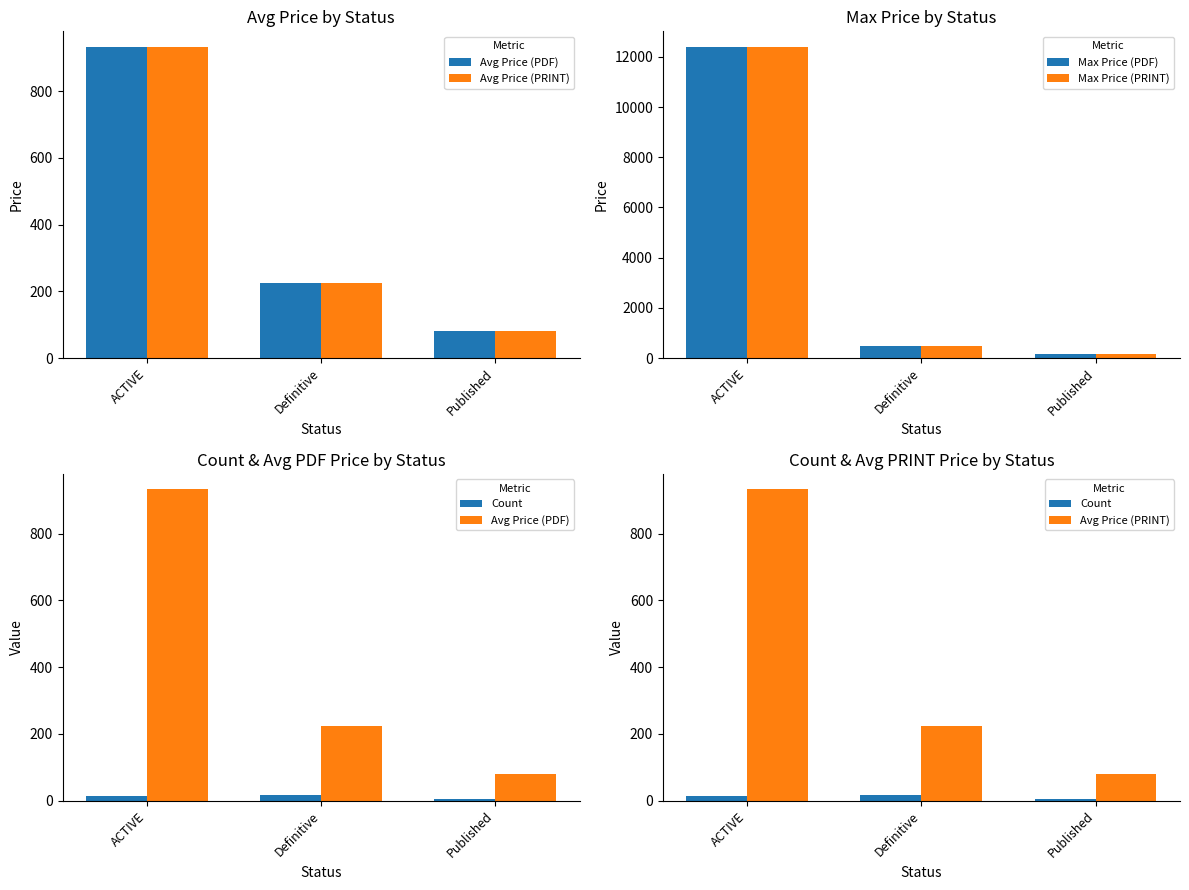

Reading left to right, what are all the values shown in this chart?

Avg Price (PDF): ACTIVE=933.2	Definitive=224.8	Published=80.8
Avg Price (PRINT): ACTIVE=933.2	Definitive=224.8	Published=80.8
Max Price (PDF): ACTIVE=12400.0	Definitive=462.0	Published=177.0
Max Price (PRINT): ACTIVE=12400.0	Definitive=462.0	Published=177.0
Count: ACTIVE=15.0	Definitive=18.0	Published=5.0